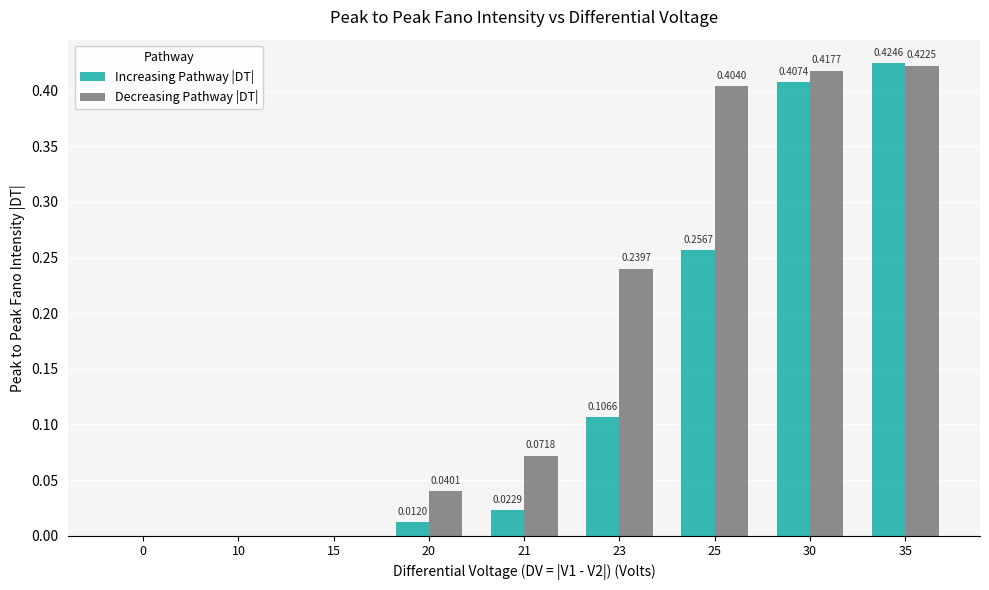

At which category is the sum across all series the highest?

35